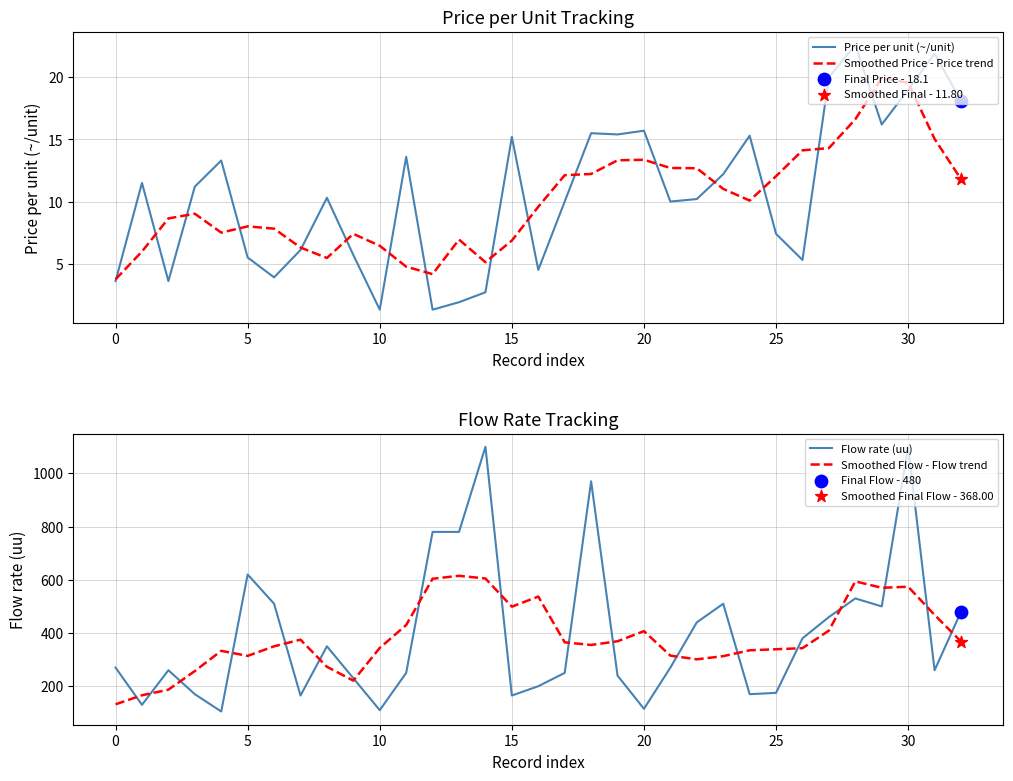

Which series has the largest total across all categories?

Flow rate (uu)